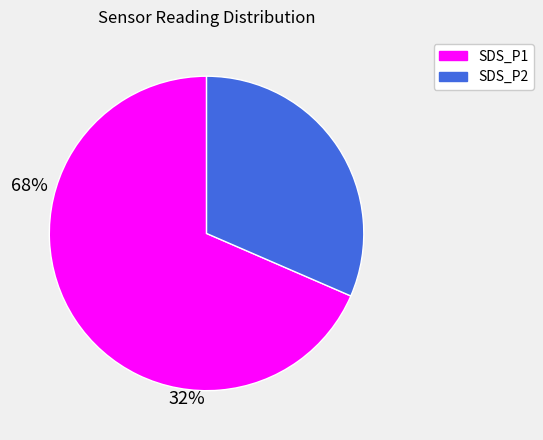

What is the majority slice?

SDS_P1